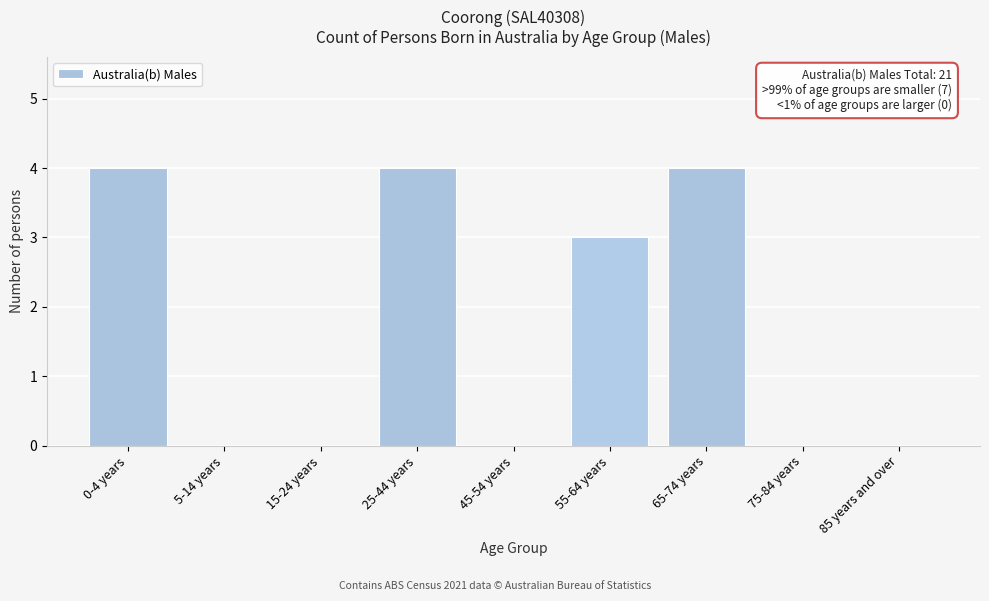

Reading left to right, what are all the values shown in this chart?

0-4 years=4	5-14 years=0	15-24 years=0	25-44 years=4	45-54 years=0	55-64 years=3	65-74 years=4	75-84 years=0	85 years and over=0